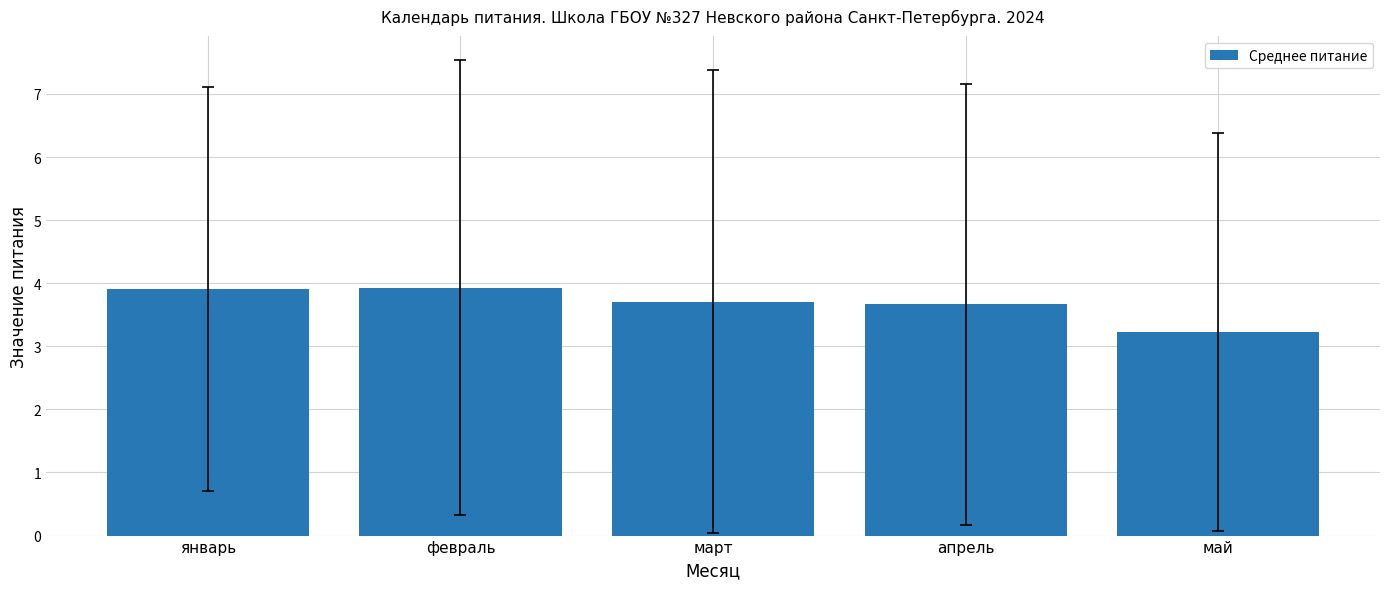

What is the sum of the values at февраль and март?

7.6